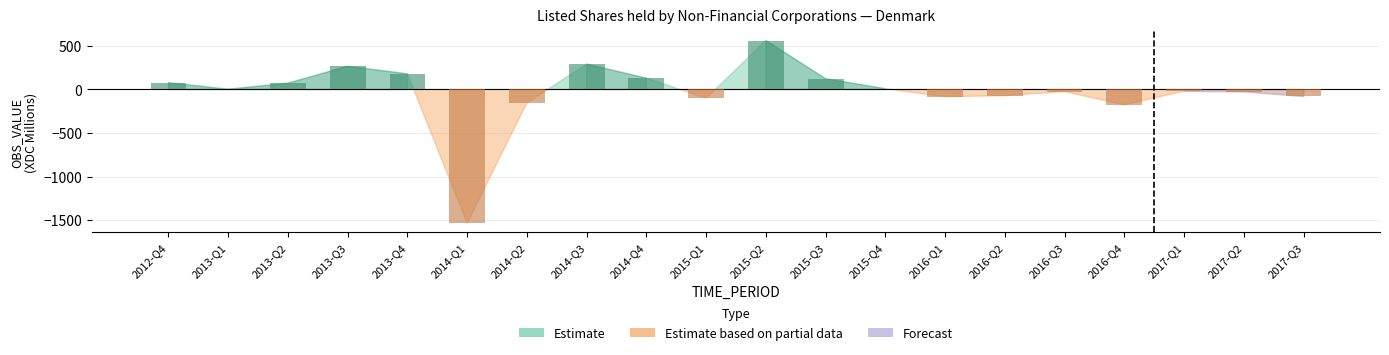

Count the number of categories in the chart.

20